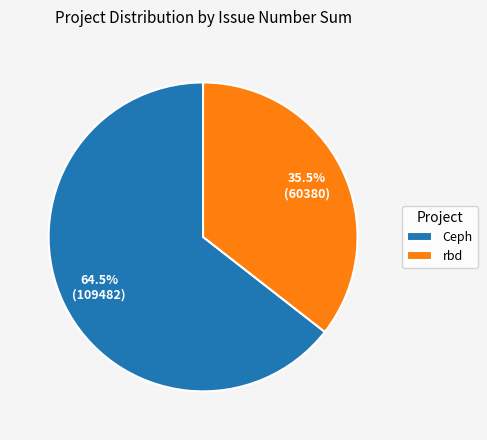

What is the largest slice in the pie chart?

Ceph